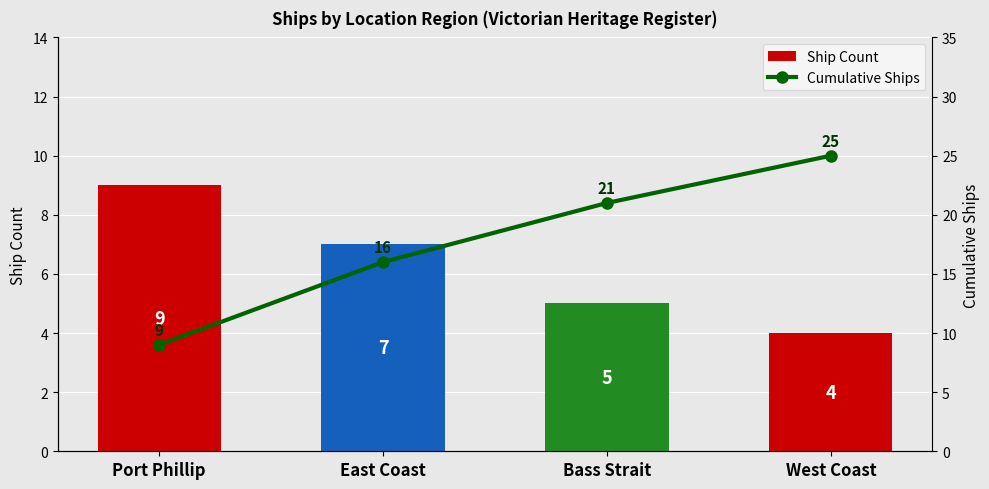

How many data points in Ship Count are above 7?

1